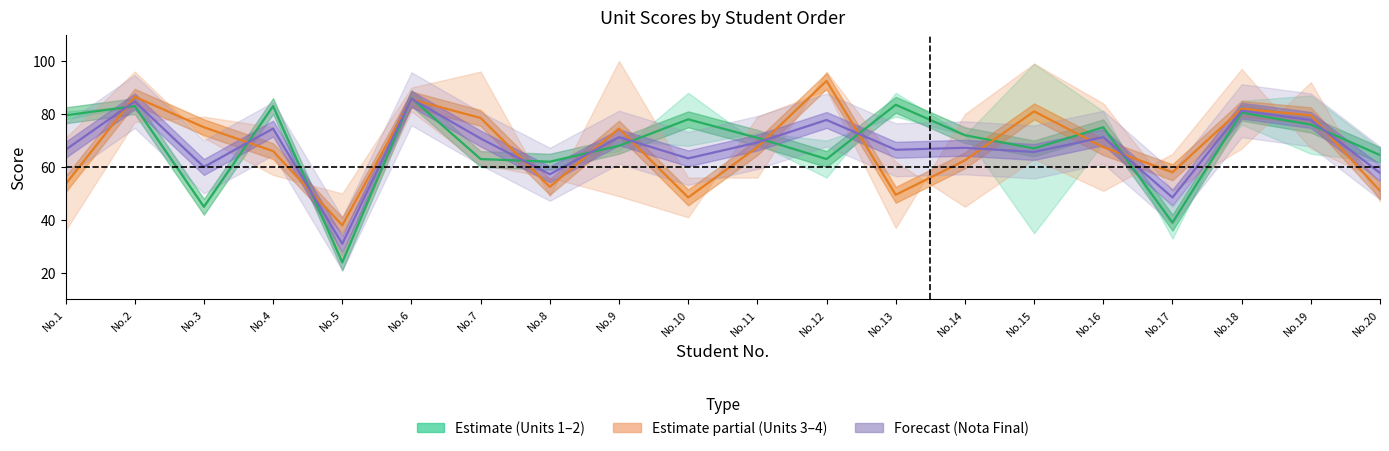

At which category is the sum across all series the highest?

No.6